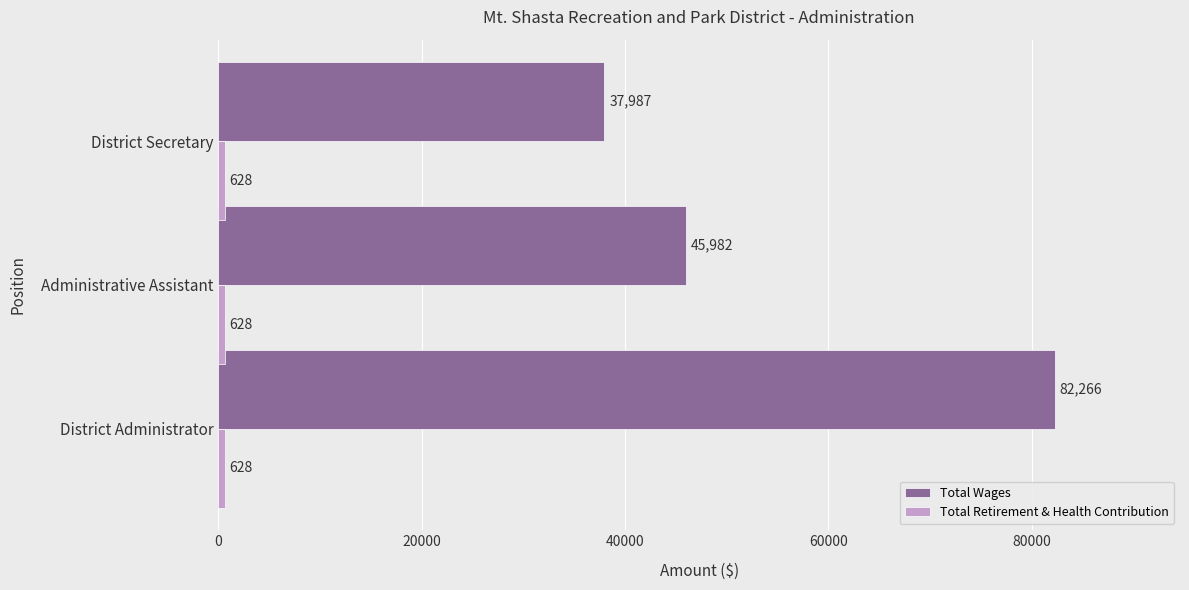

True or false: Total Wages has a value of 27853 at Administrative Assistant.

False